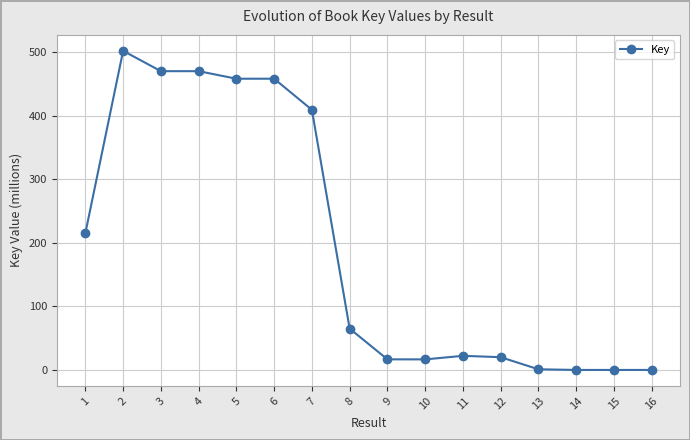

At which category does the data reach its first local peak?

2